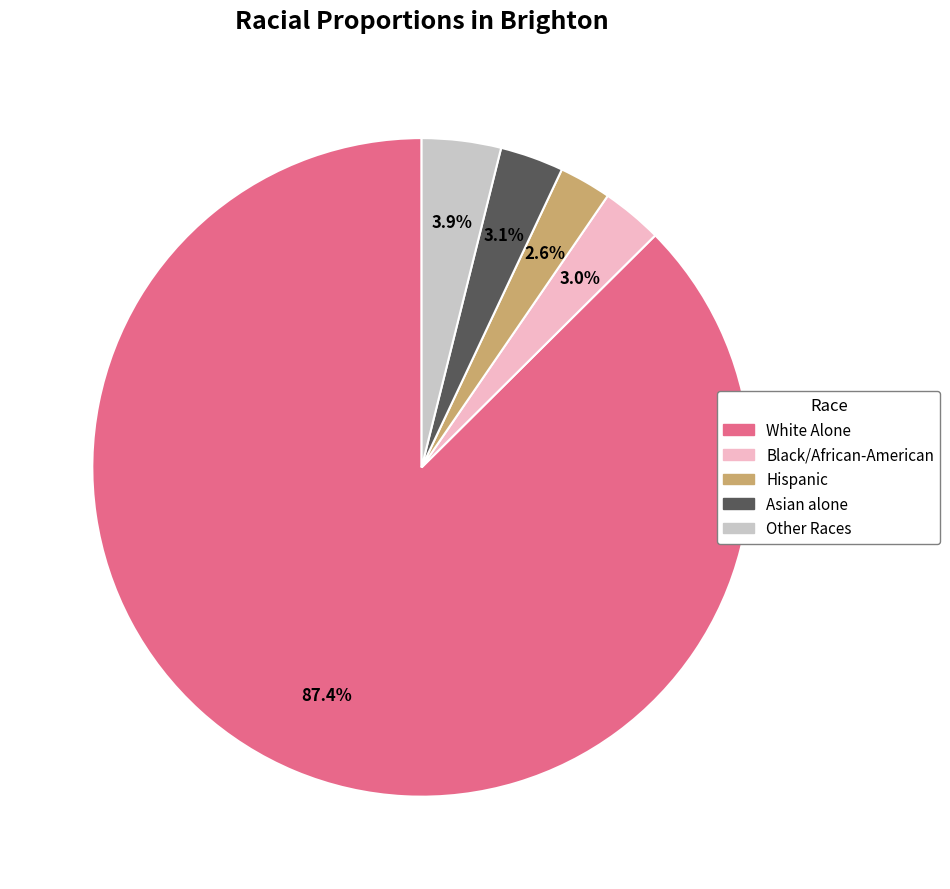

Is there a majority slice in this chart?

Yes